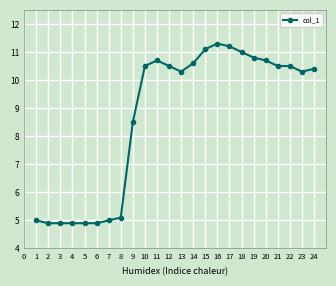

At which label does the data first exceed 10?

10